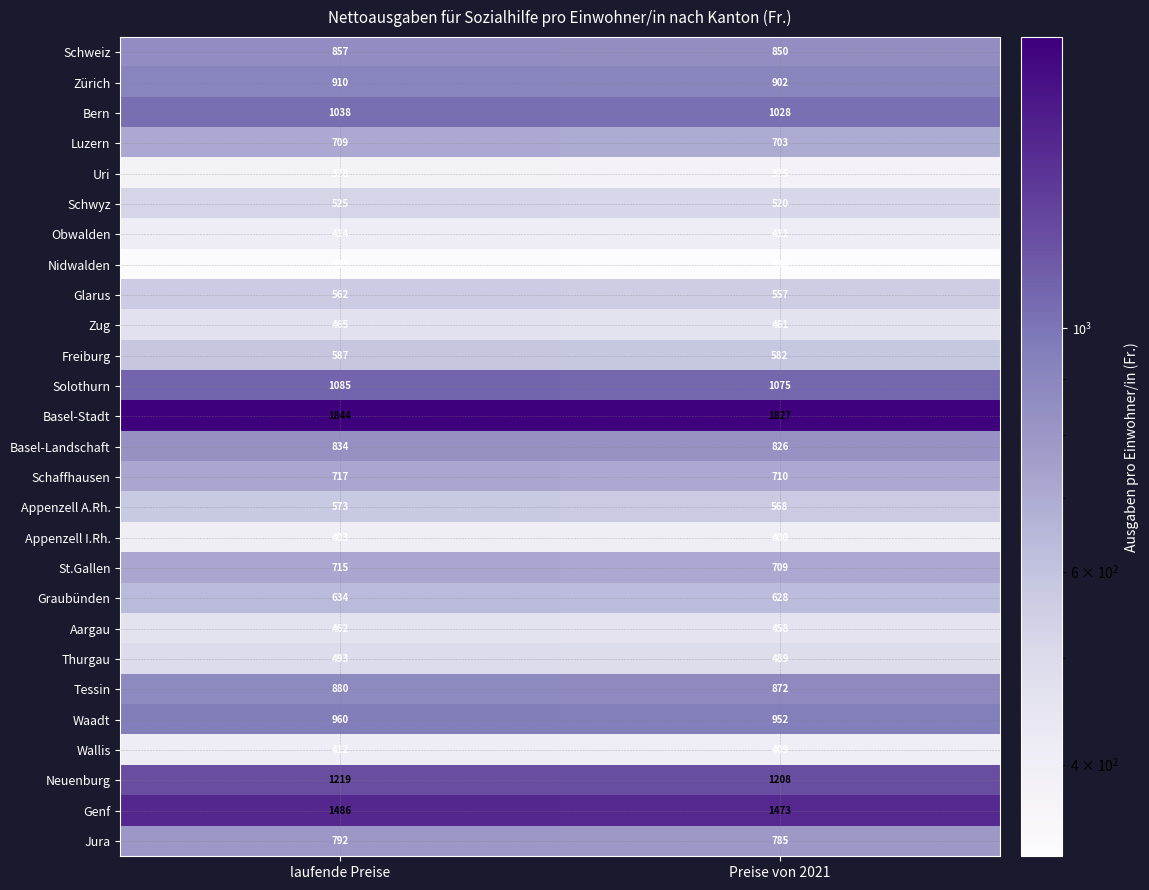

The Basel-Stadt series shows 506 at Preise von 2021. True or false?

False